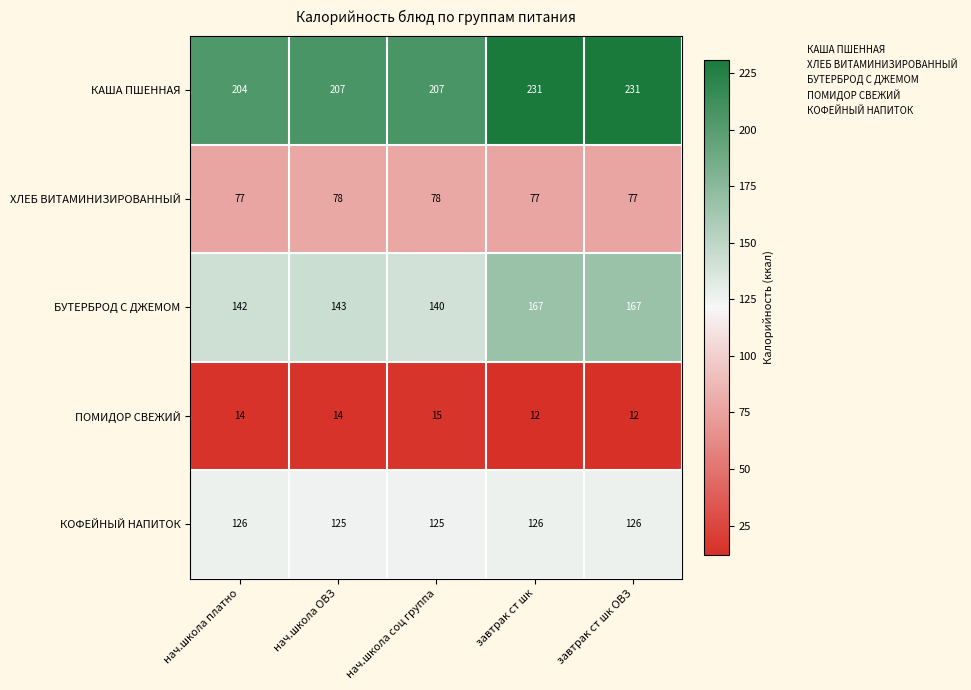

Which series changed the most between нач.школа соц группа and завтрак ст шк?

БУТЕРБРОД С ДЖЕМОМ